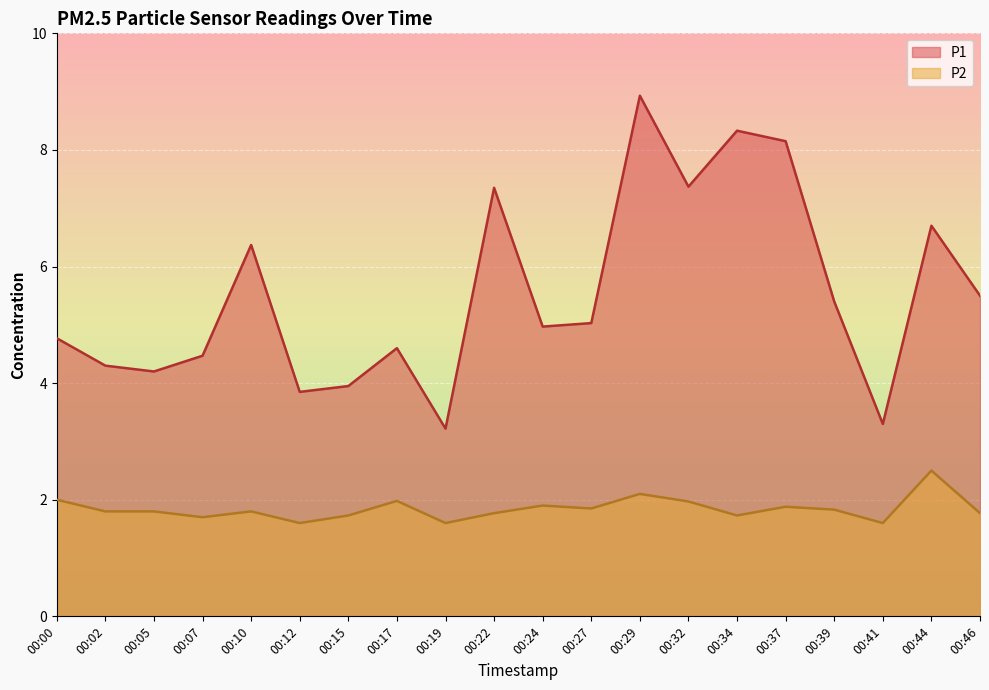

How many categories are shown in the chart?

20